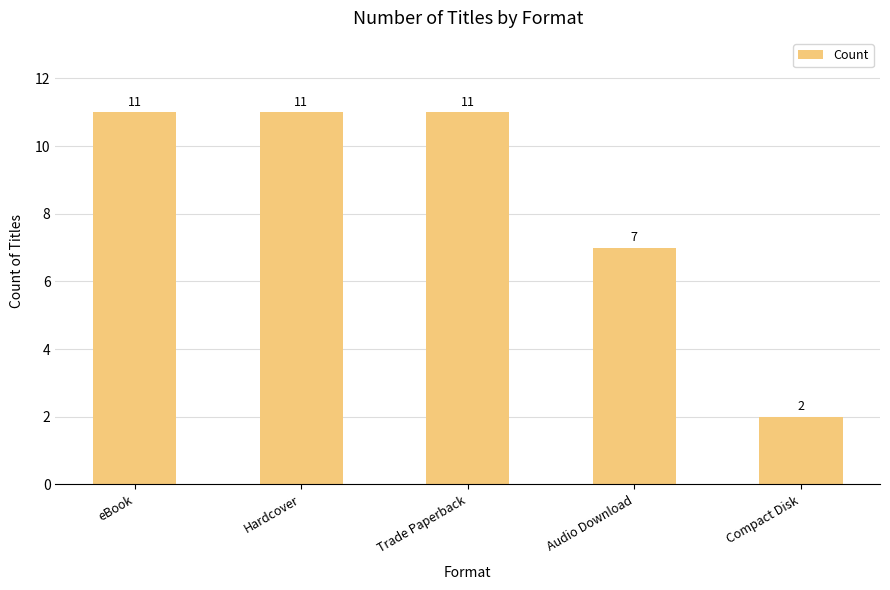

What is the ratio of the value at eBook to the value at Hardcover?

1.0